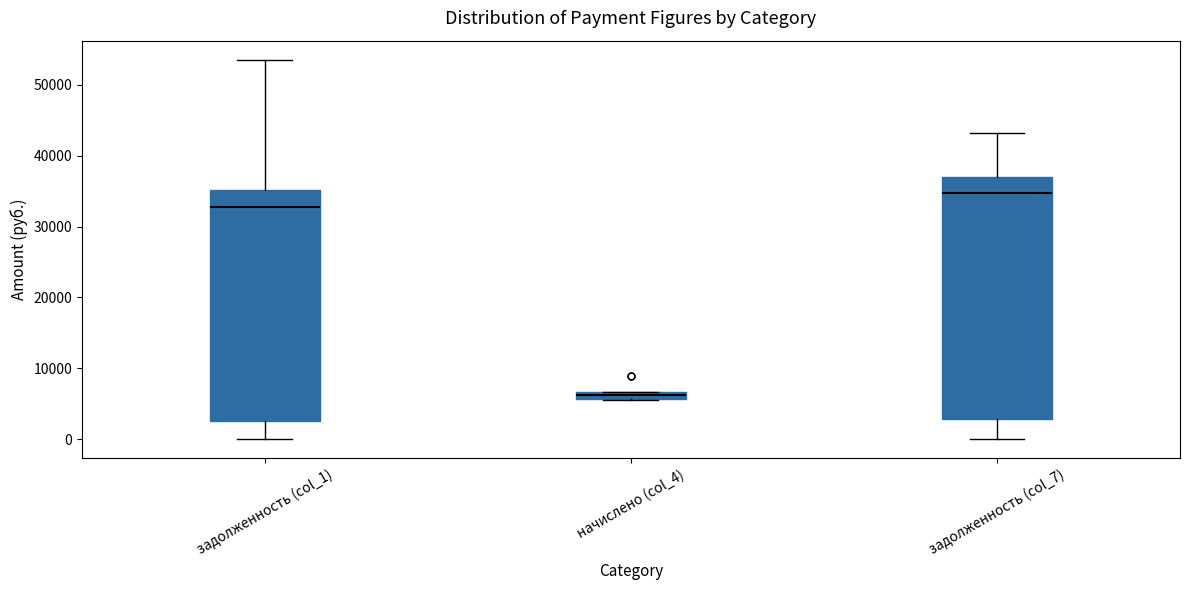

Comparing the boxes themselves (not the whiskers), which one is the tallest?

задолженность (col_7)